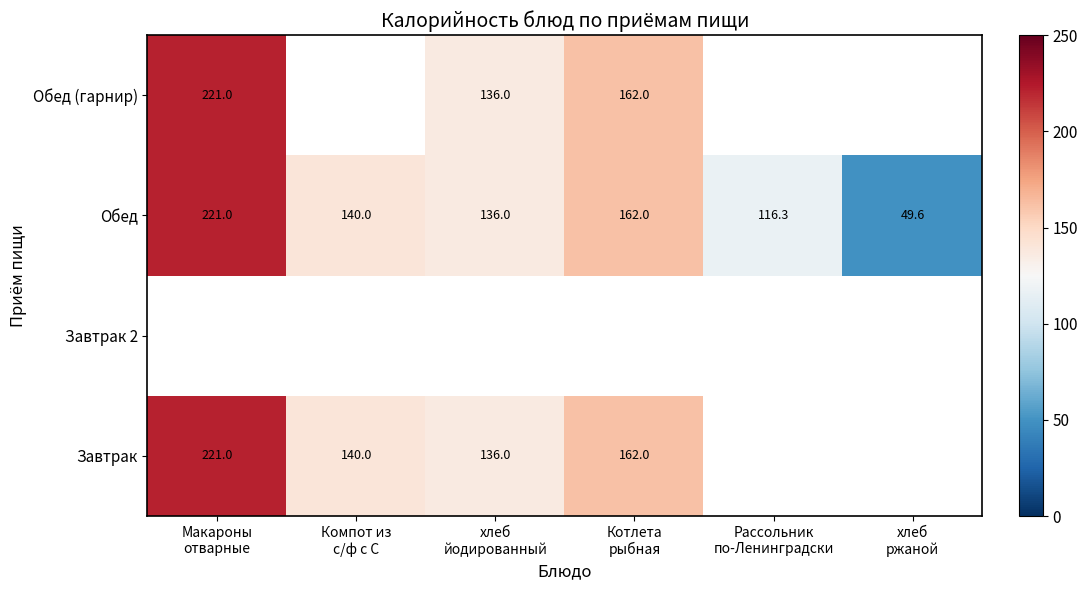

What is the difference between the maximum and minimum values in the Обед series?

171.4